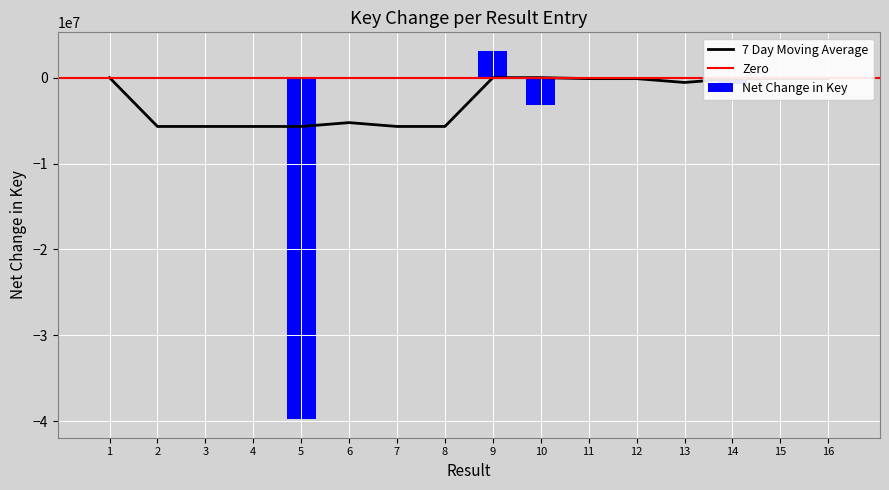

Between 13 and 11, which is larger?

11